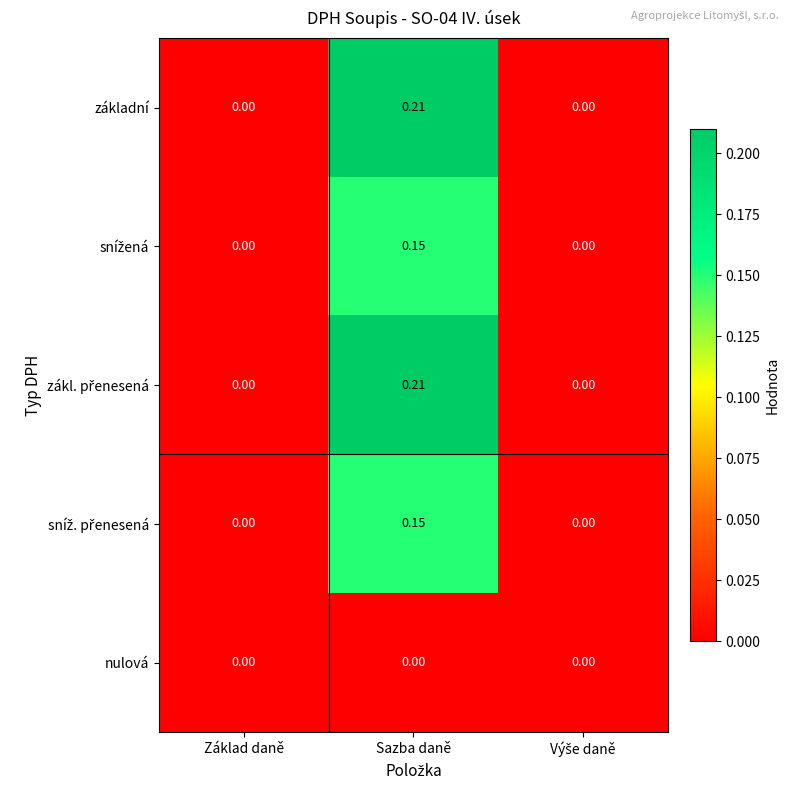

Which label corresponds to the largest value in the chart?

Sazba daně